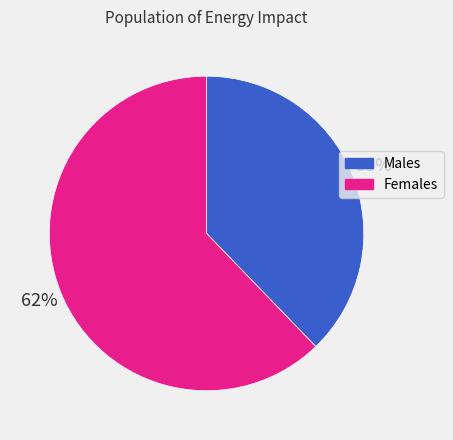

Count the number of slices in the pie.

2